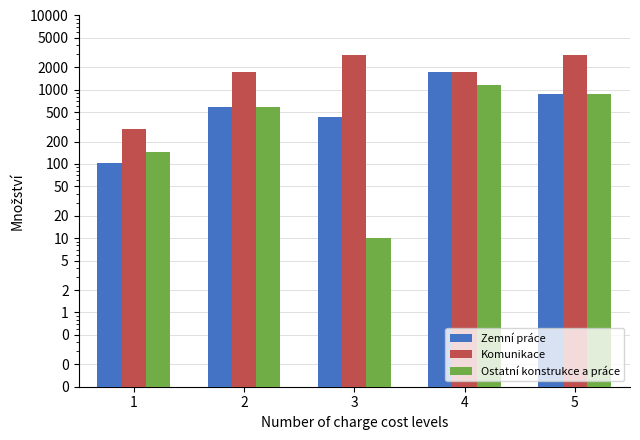

Reading right to left, what are all the values shown in this chart?

Zemní práce: 5=870.0	4=1740.0	3=435.0	2=580.0	1=104.4
Komunikace: 5=2945.0	4=1740.0	3=2945.0	2=1740.0	1=295.8
Ostatní konstrukce a práce: 5=870.0	4=1176.0	3=10.0	2=580.0	1=145.0